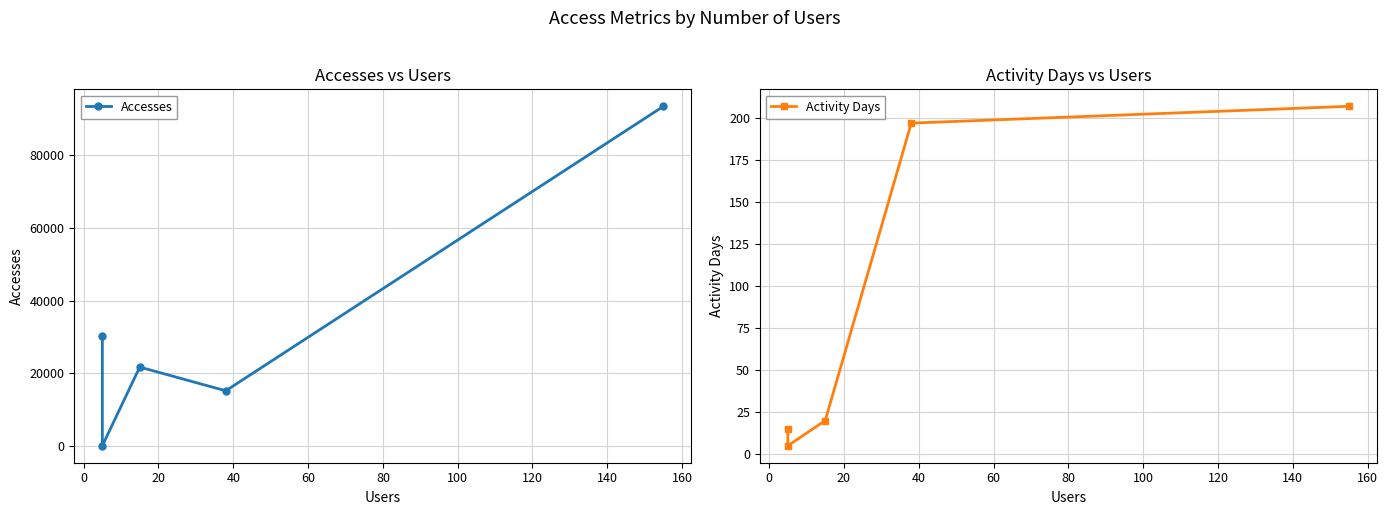

What is the average value of the Accesses series?

32106